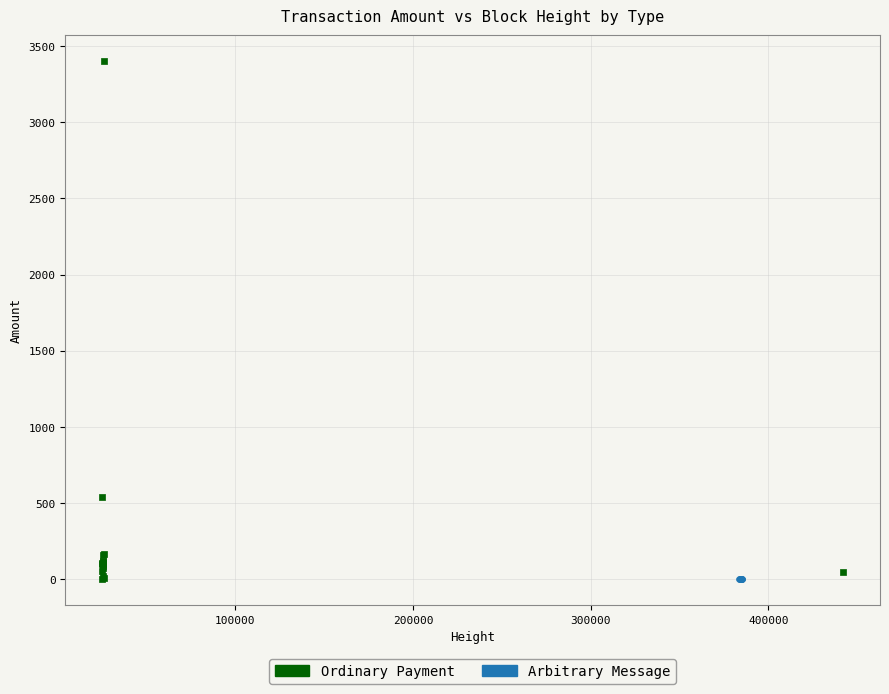

Which series contains the highest Y value?

Ordinary Payment